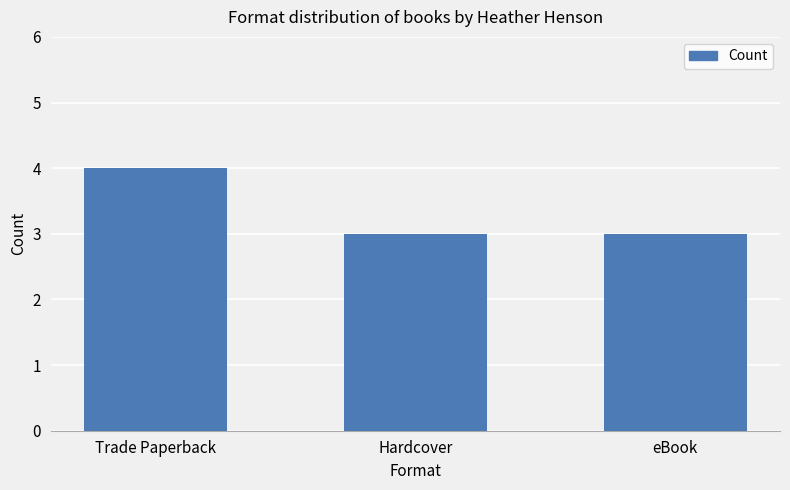

Which label corresponds to the largest value in the chart?

Trade Paperback